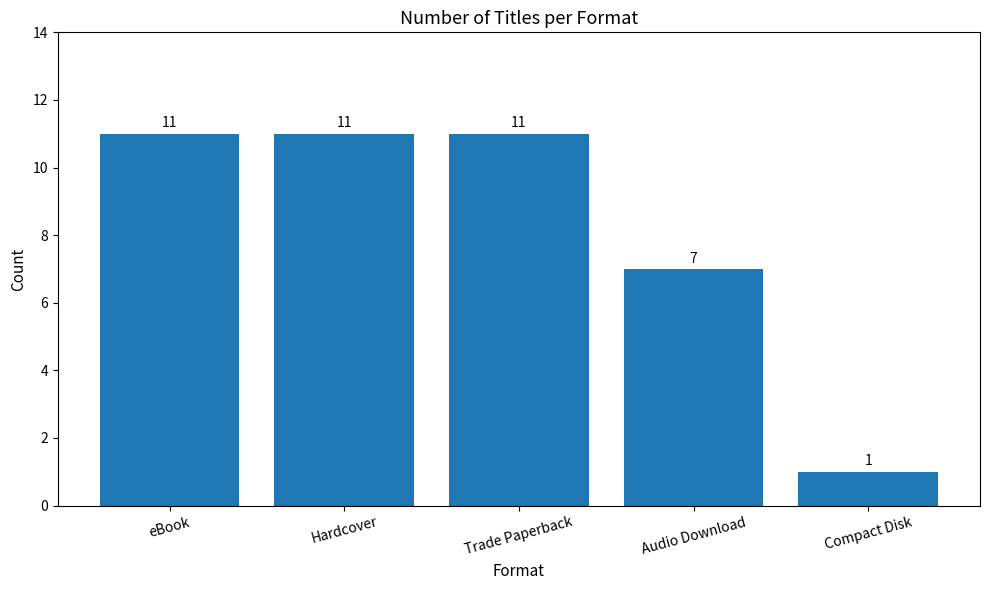

Reading left to right, transcribe all the data shown in this chart.

11	11	11	7	1